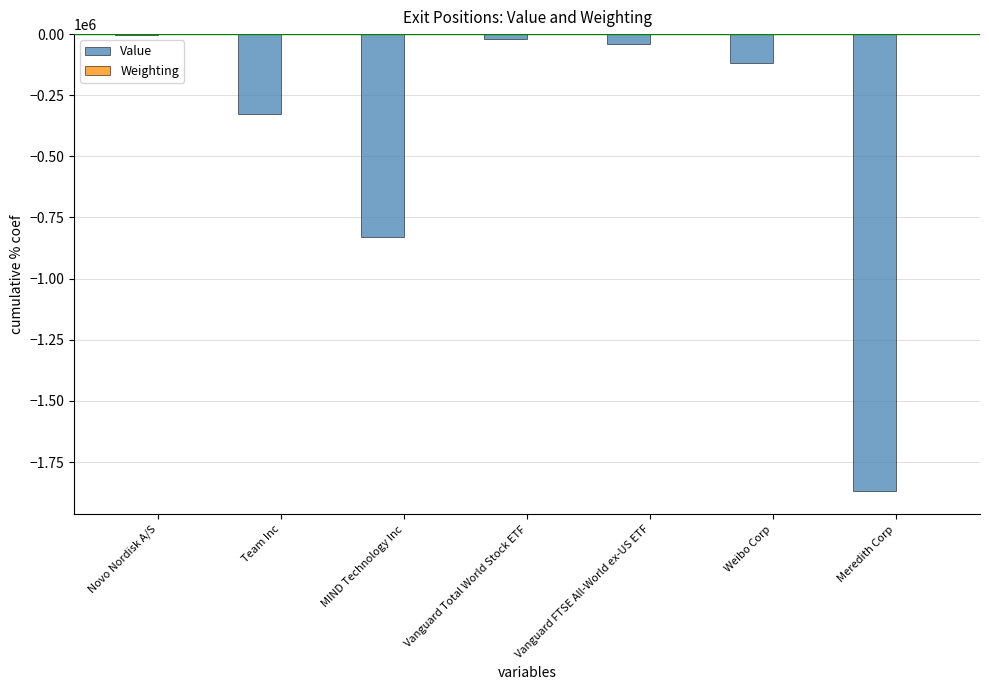

Is it true that Value equals -827858.0 at MIND Technology Inc?

True